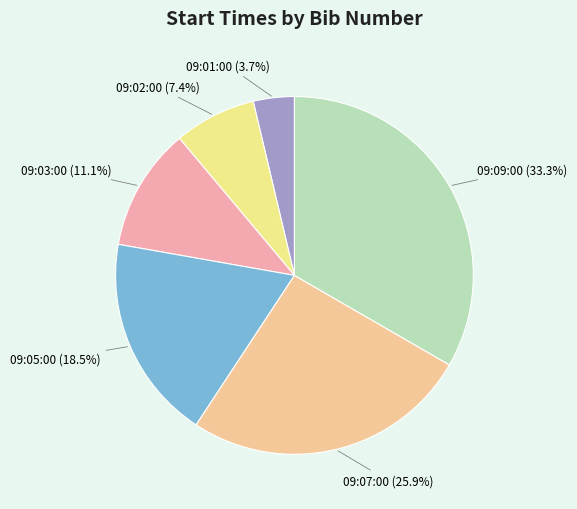

Does any single category account for the majority?

No